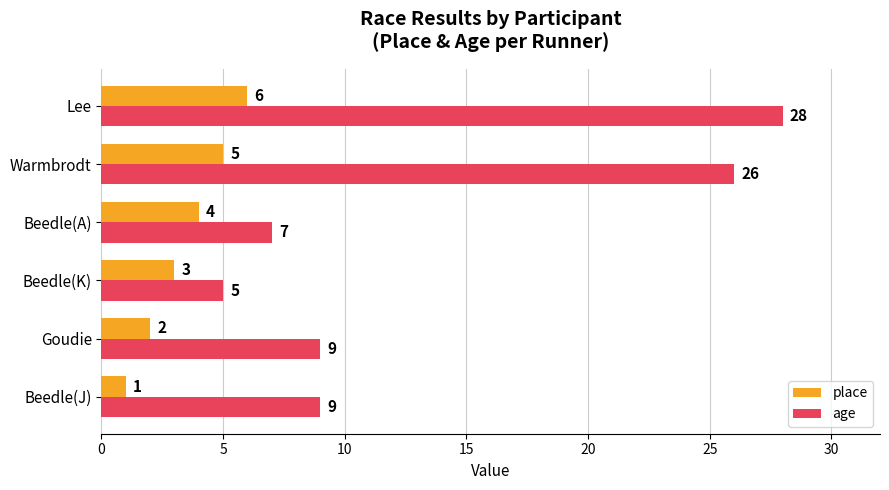

Is it true that age equals 12 at Beedle(J)?

False